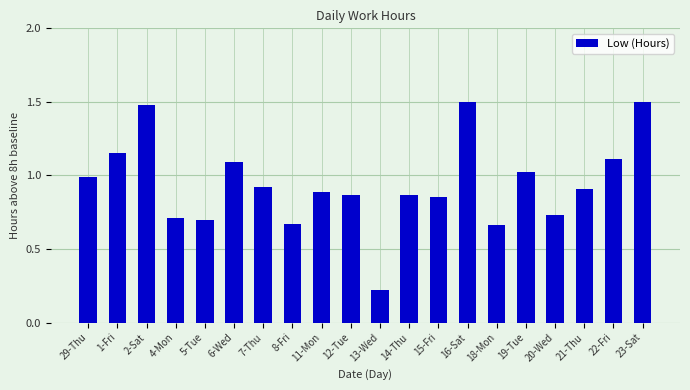

What is the difference between the second highest and minimum values?

1.3